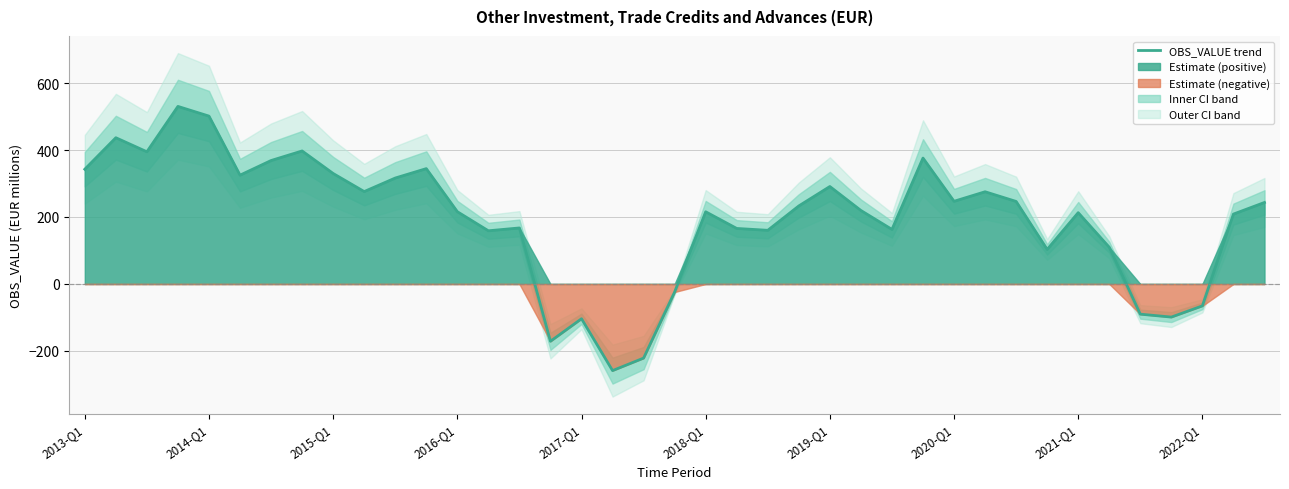

How many positive values are there?

31